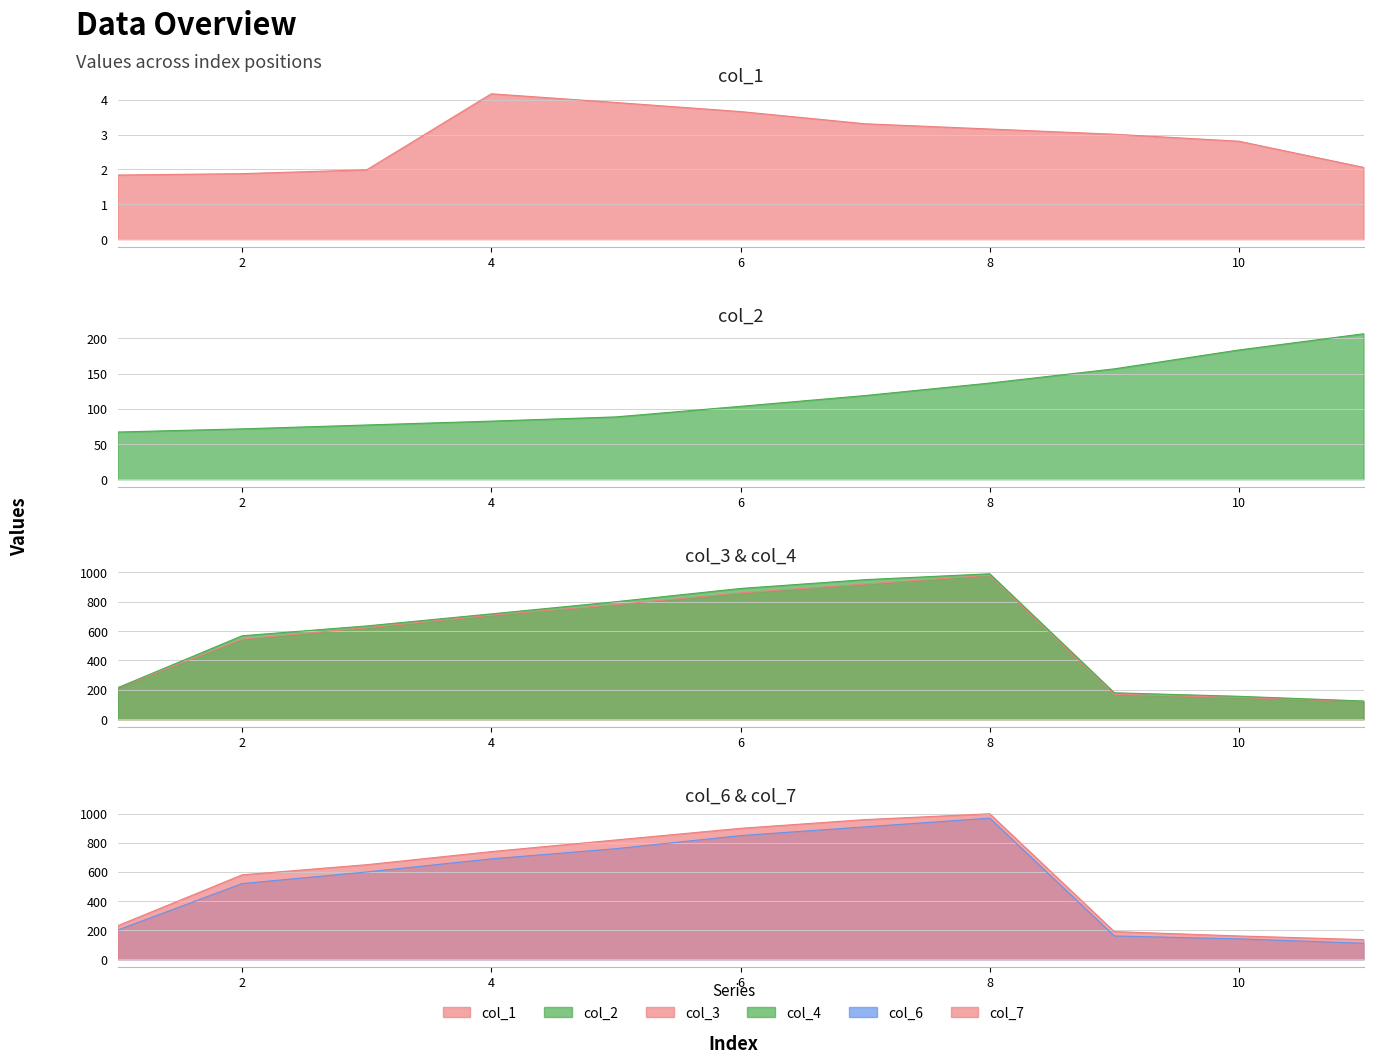

Where is the first local maximum for col_7?

8